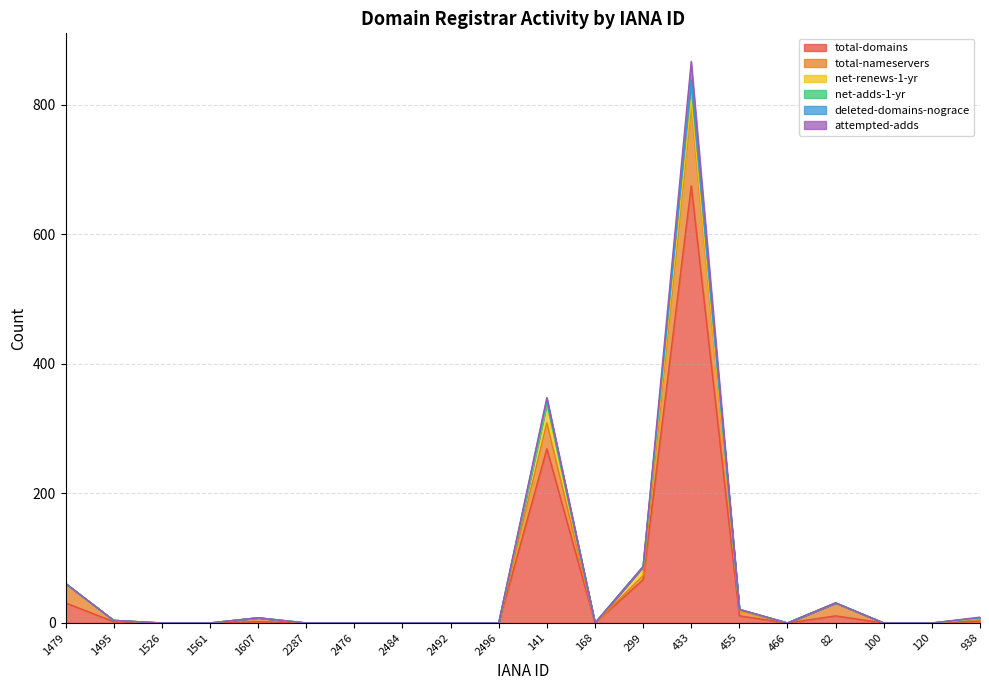

How many times do attempted-adds and net-renews-1-yr cross each other?

2